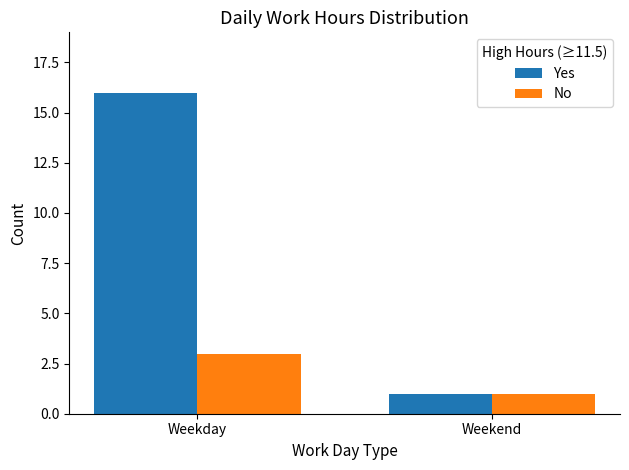

Reading right to left, transcribe all the data shown in this chart.

Yes: Weekend=1	Weekday=16
No: Weekend=1	Weekday=3